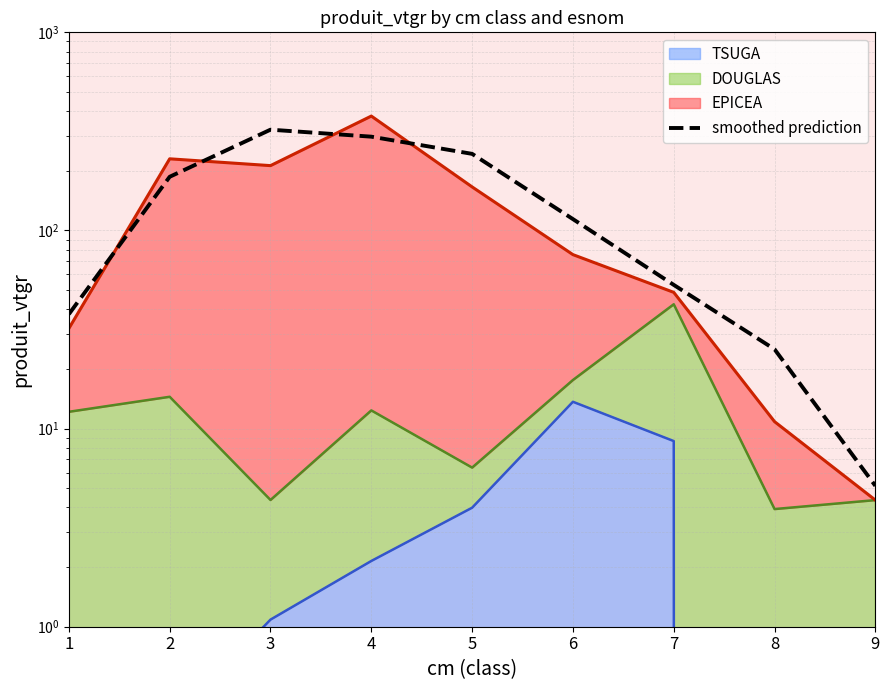

What is the ratio of the value at 4 to the value at 9?

57.9